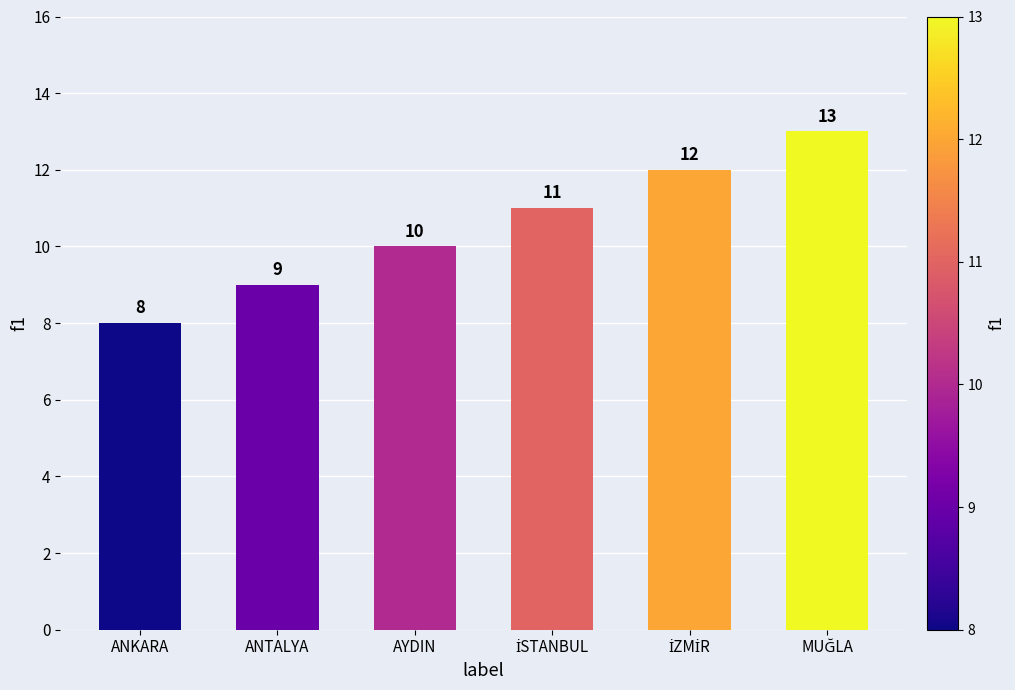

What is the smallest value displayed?

8